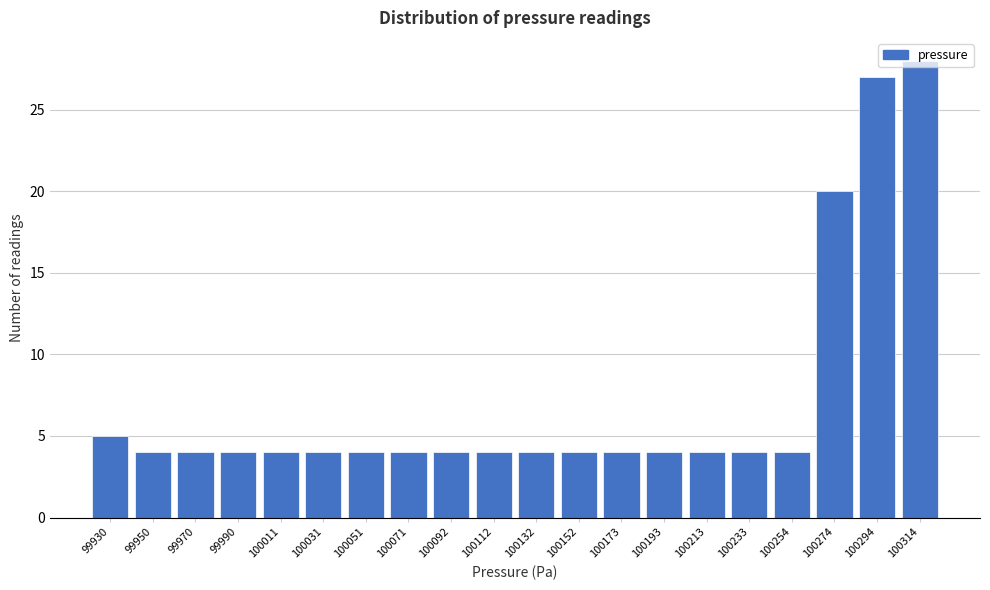

At which label is the value closest to 16?

100274